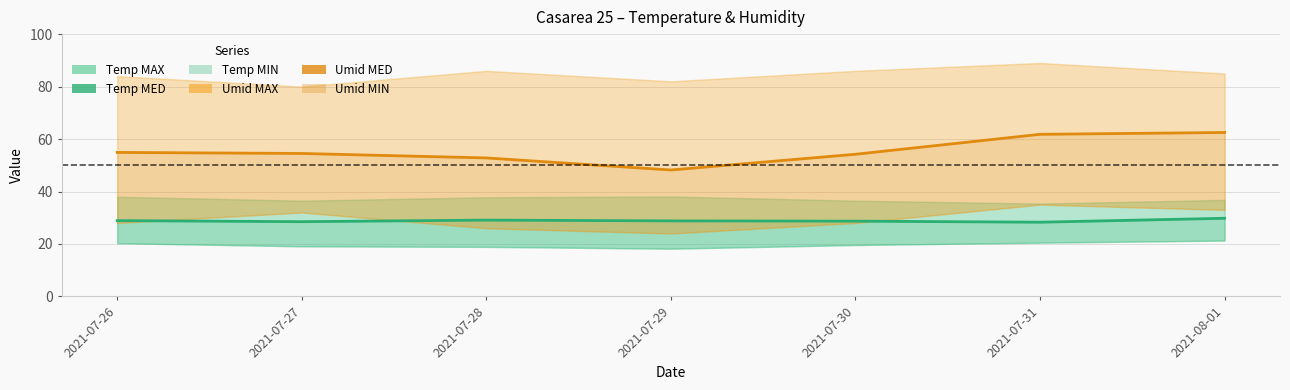

At which category does Temp MED reach its first local peak?

2021-07-28